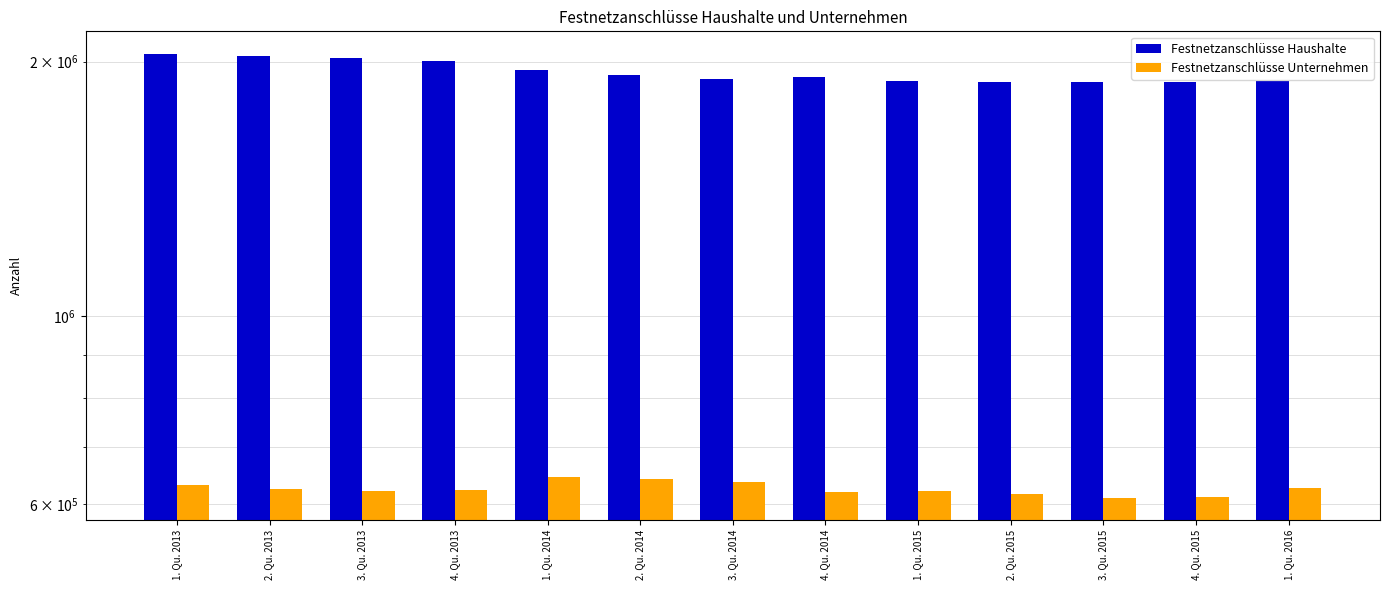

Where does the Festnetzanschlüsse Haushalte series first go above 1918200?

1. Qu. 2013